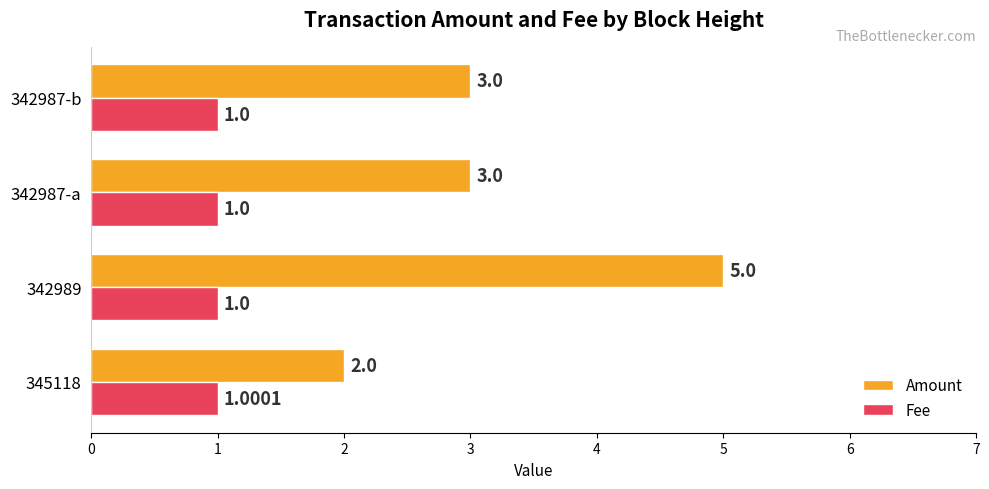

Which series has the widest spread of values?

Amount